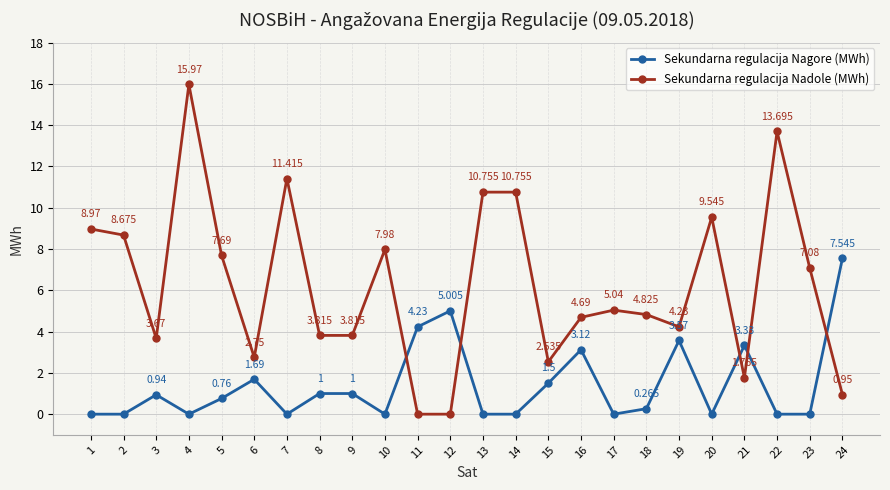

Which series ends up on top after the final intersection of Sekundarna regulacija Nagore (MWh) and Sekundarna regulacija Nadole (MWh)?

Sekundarna regulacija Nagore (MWh)